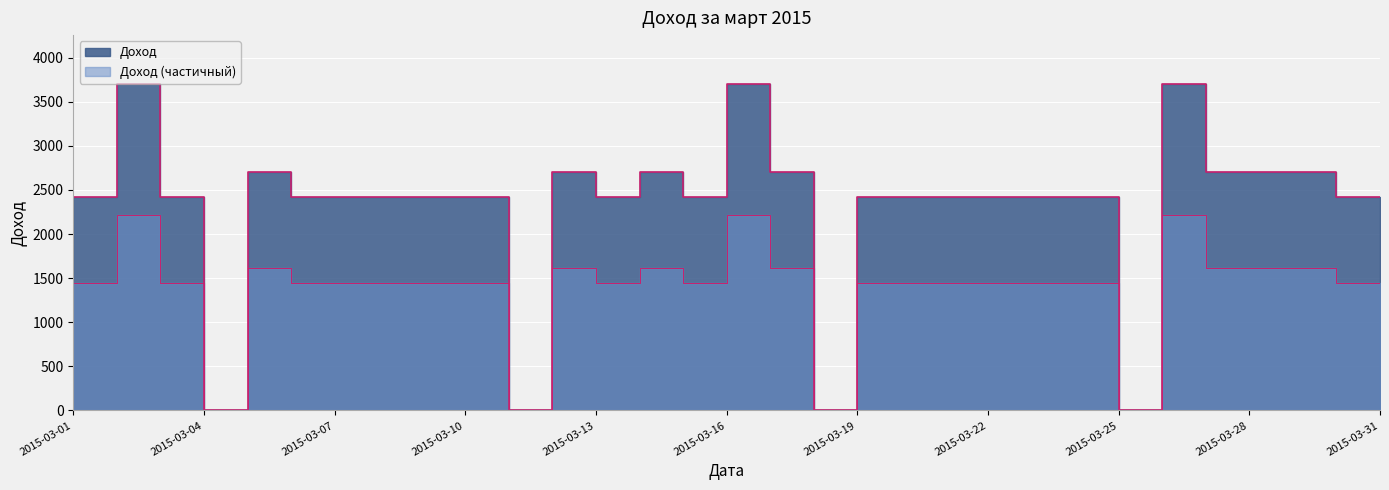

Reading right to left, extract all data points from this chart.

2417	2417	2700	2700	2700	3700	0	2417	2417	2417	2417	2417	2417	0	2700	3700	2417	2700	2417	2700	0	2417	2417	2417	2417	2417	2700	0	2417	3700	2415